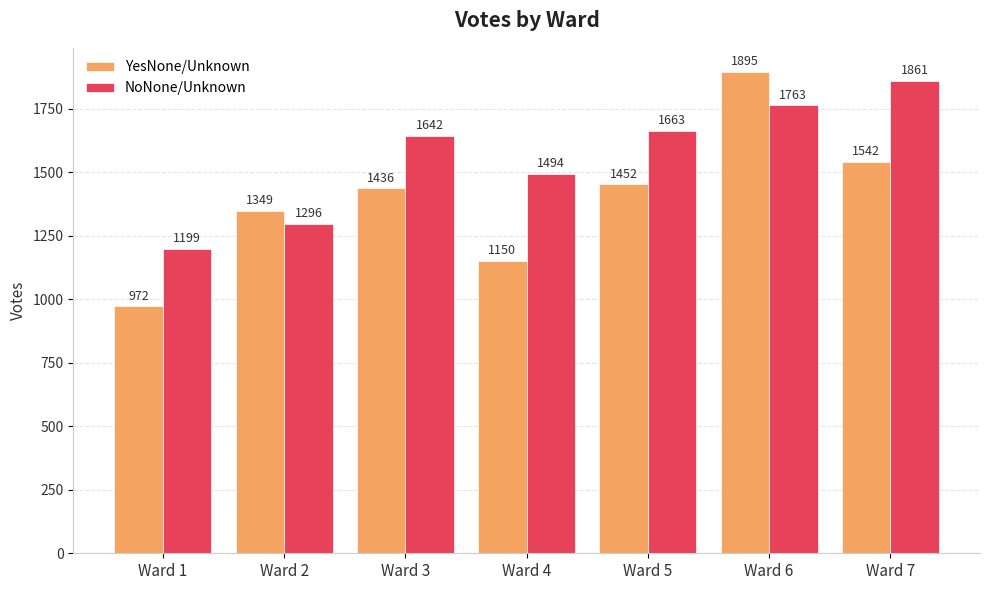

What is the highest value of the YesNone/Unknown series?

1895